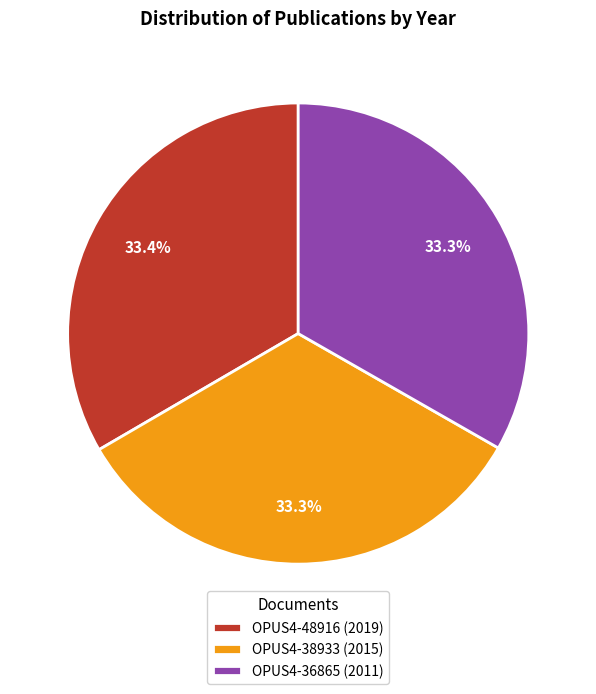

Count the number of slices in the pie.

3